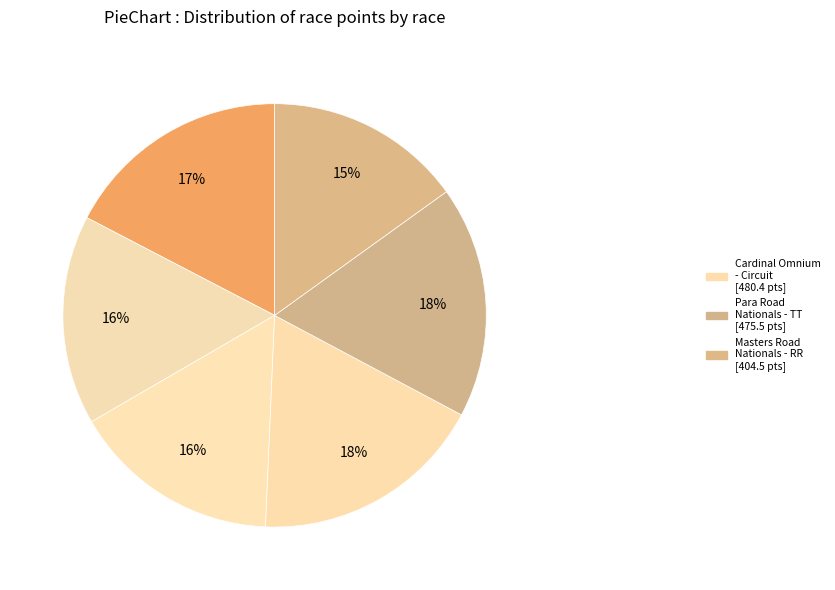

Rank the categories by value from lowest to highest.

USA Cycling Masters Road Nationals - RR, Cardinal Omnium - RR, Cardinal Omnium - TT, Derby City Circuit Race at Iroquois Park, USA Cycling Para Road Nationals - TT, Cardinal Omnium - Circuit Race